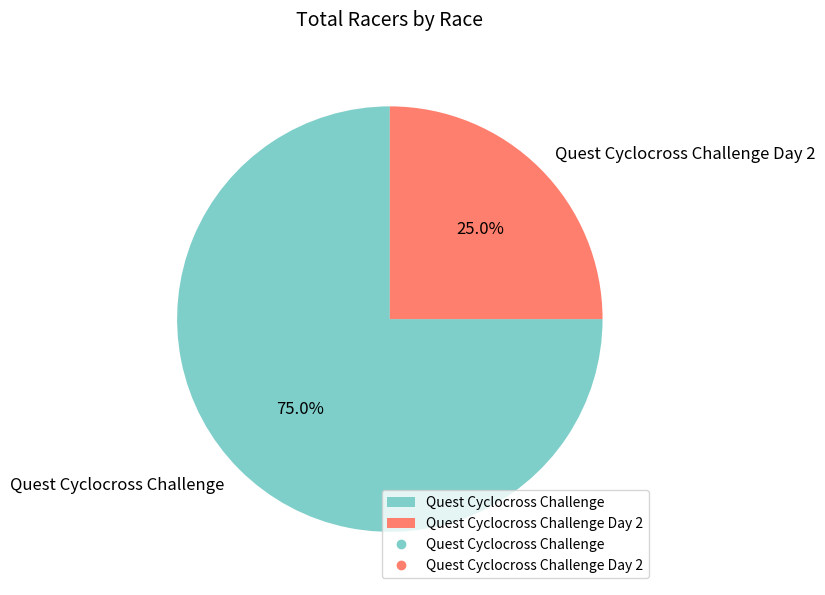

To the nearest percent, what is the combined percentage of Quest Cyclocross Challenge Day 2 and Quest Cyclocross Challenge?

100%